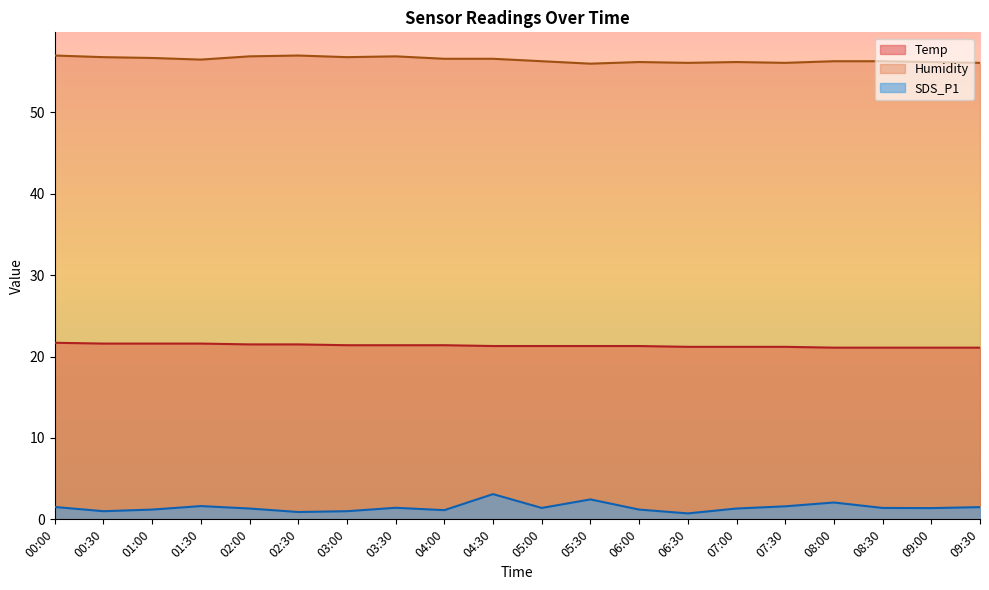

What are all the series names shown in the legend?

Temp, Humidity, SDS_P1